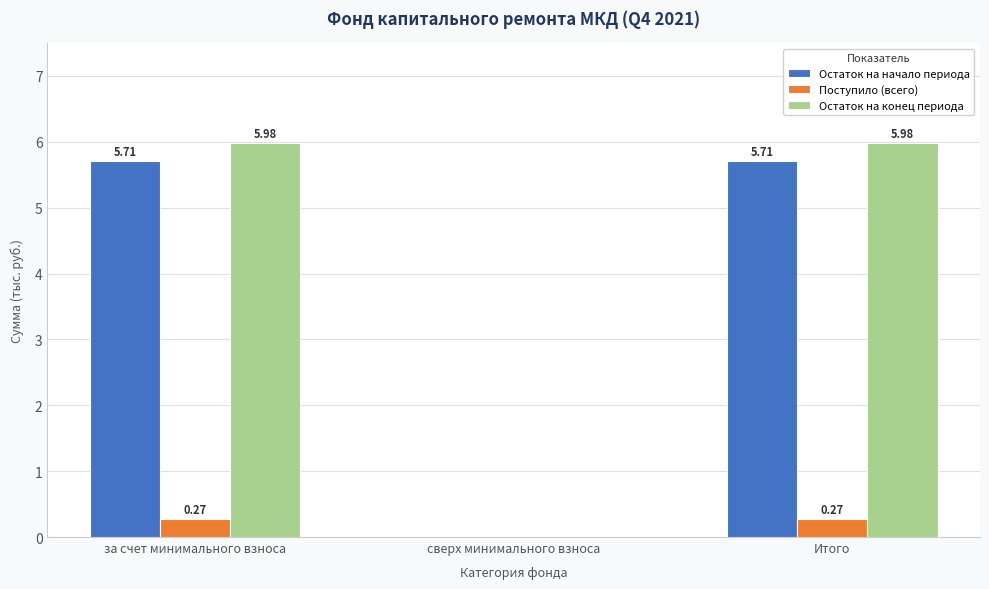

Where does the Остаток на начало периода series first go above 5?

за счет минимального взноса